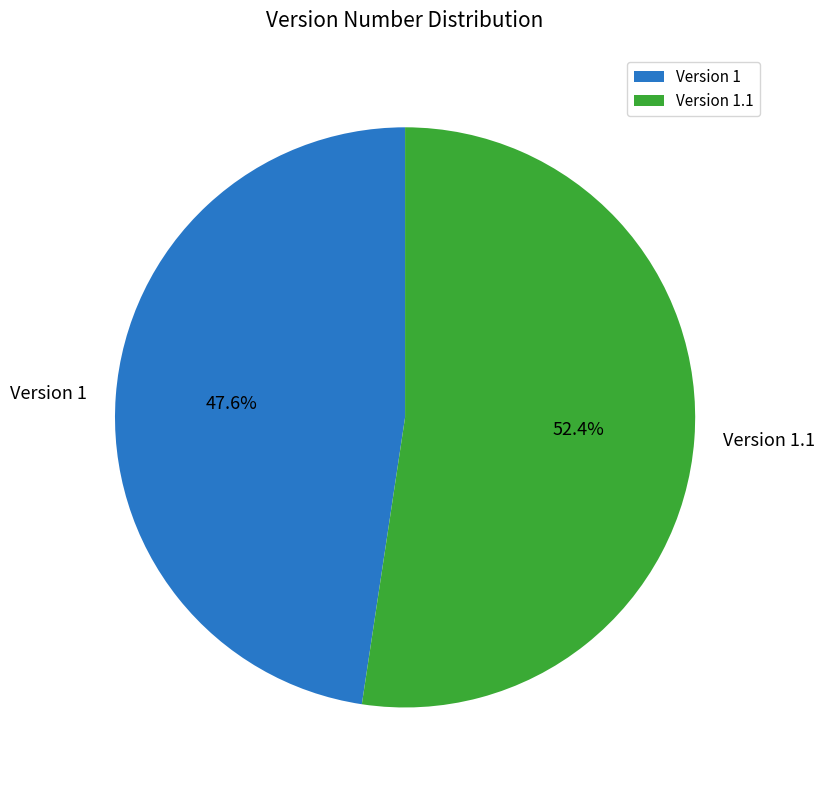

Is there any slice that represents more than half of the pie?

Yes